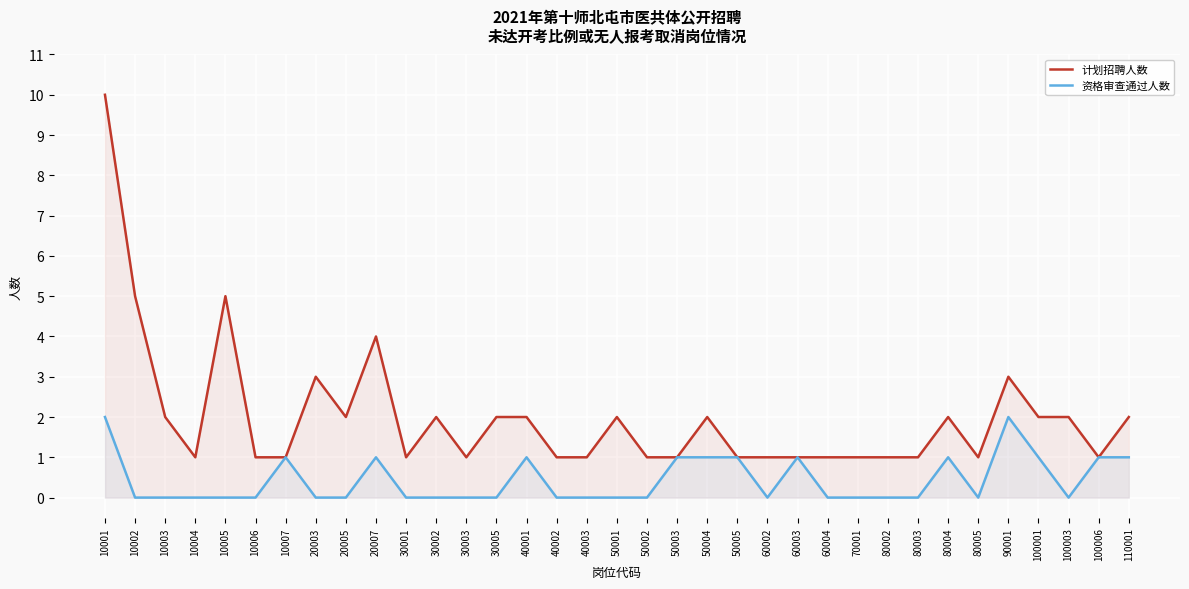

How many lines are shown in the chart?

2